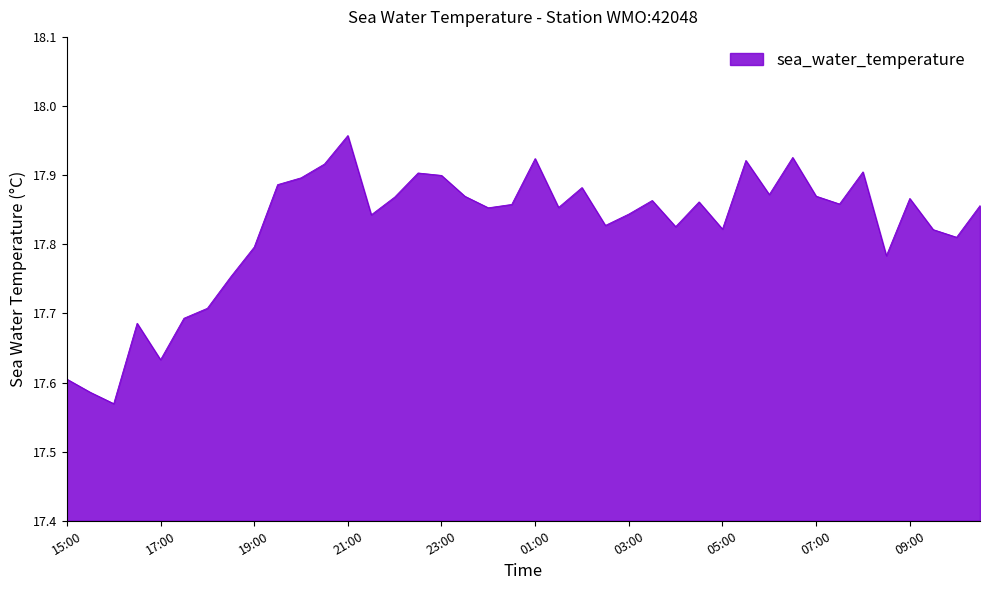

What is the sum of all values?

713.0